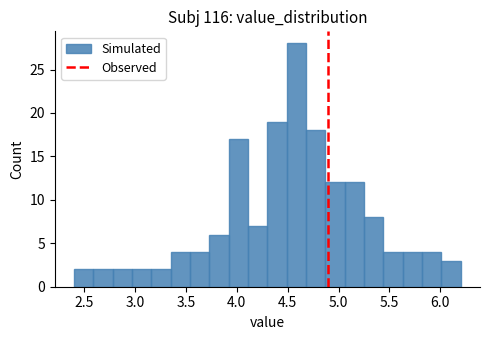

Read against the x-axis, roughly where is the centre of the tallest bar?

4.60